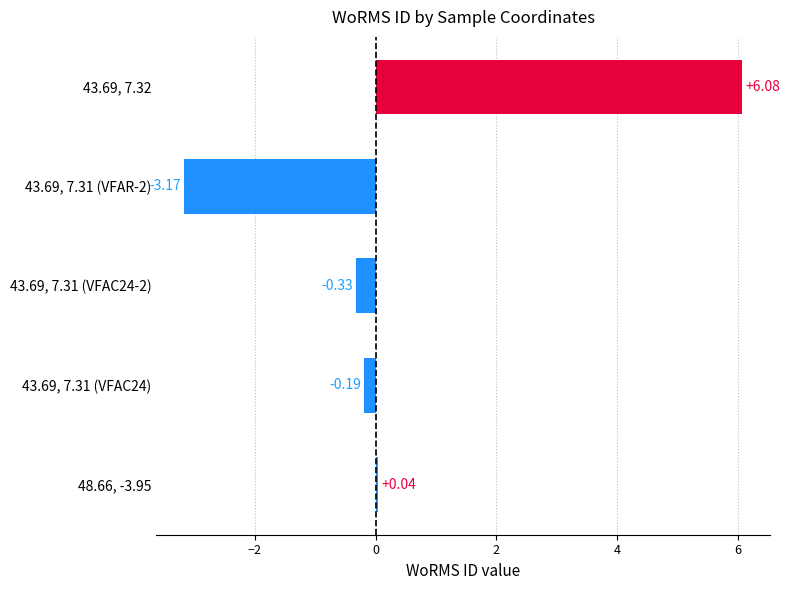

Is it true that the value at 48.66, -3.95 is 0.0?

True